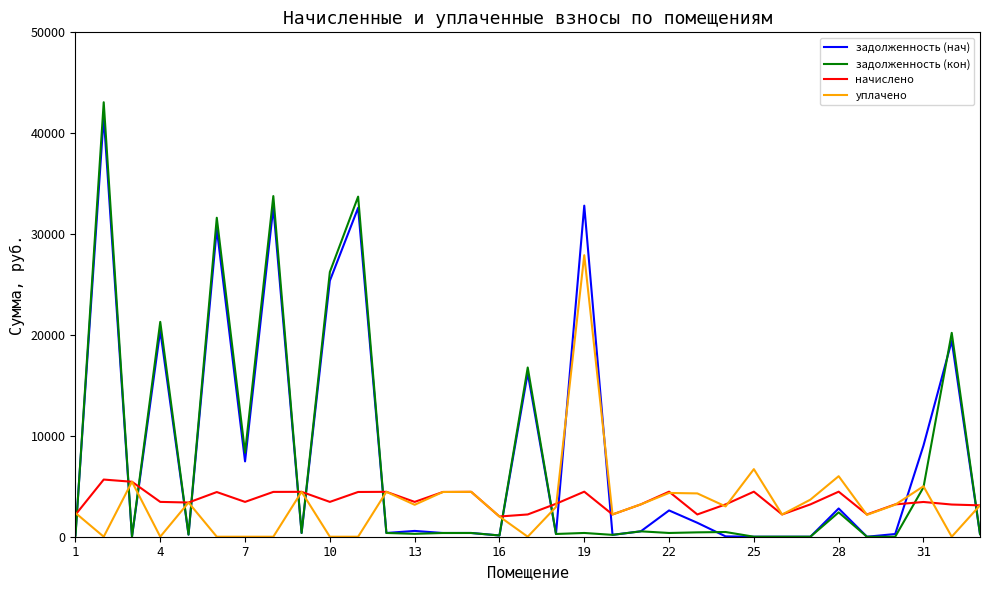

What is the greatest value displayed?

43069.6